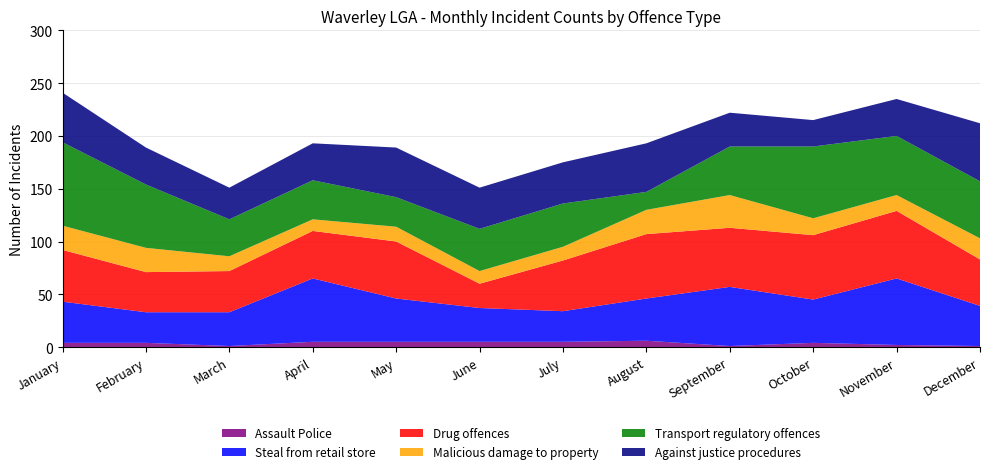

Reading left to right, list all the values displayed in this chart.

Assault Police: 4	4	1	5	5	5	5	6	1	4	2	1
Steal from retail store: 39	29	32	60	41	32	29	40	56	41	63	38
Drug offences: 49	38	39	45	54	23	48	61	56	61	64	44
Malicious damage to property: 23	23	14	11	14	12	13	23	31	16	15	20
Transport regulatory offences: 79	60	35	37	28	40	41	17	46	68	56	54
Against justice procedures: 47	35	30	35	47	39	39	46	32	25	35	55